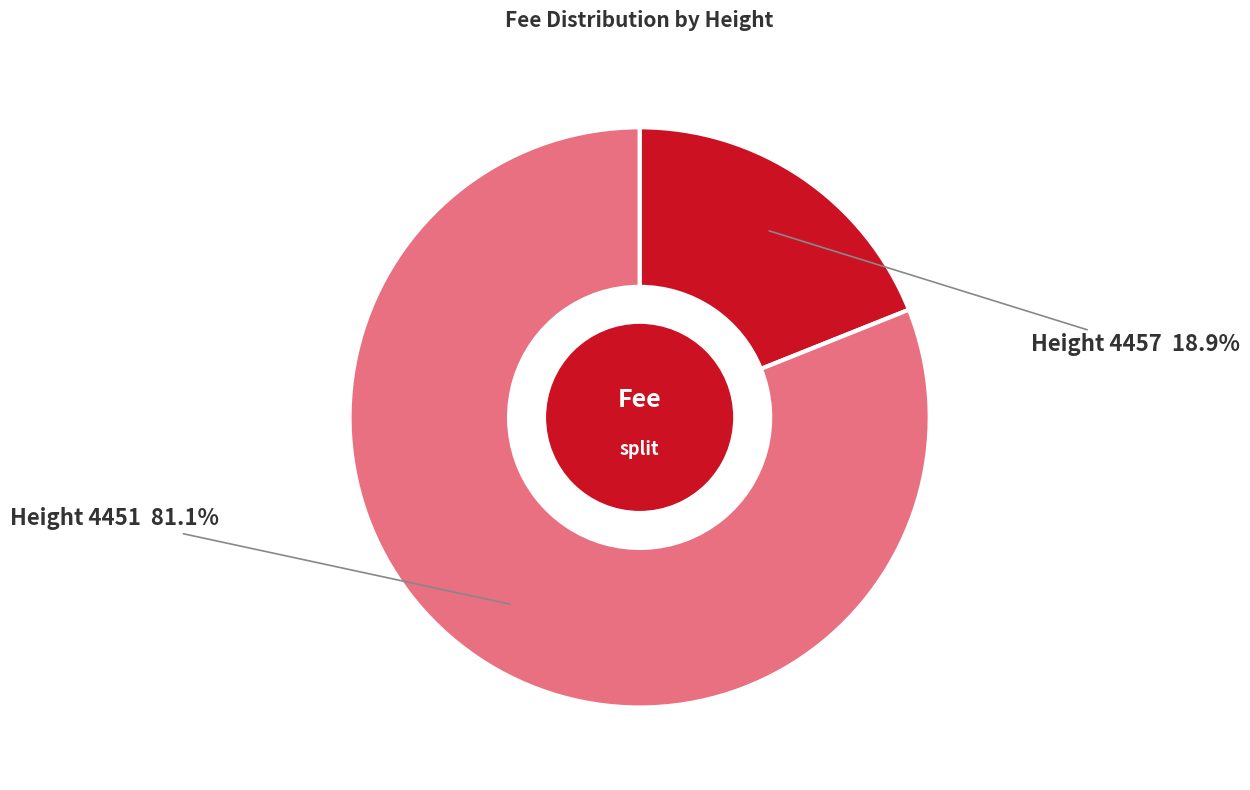

Does any single category account for the majority?

Yes